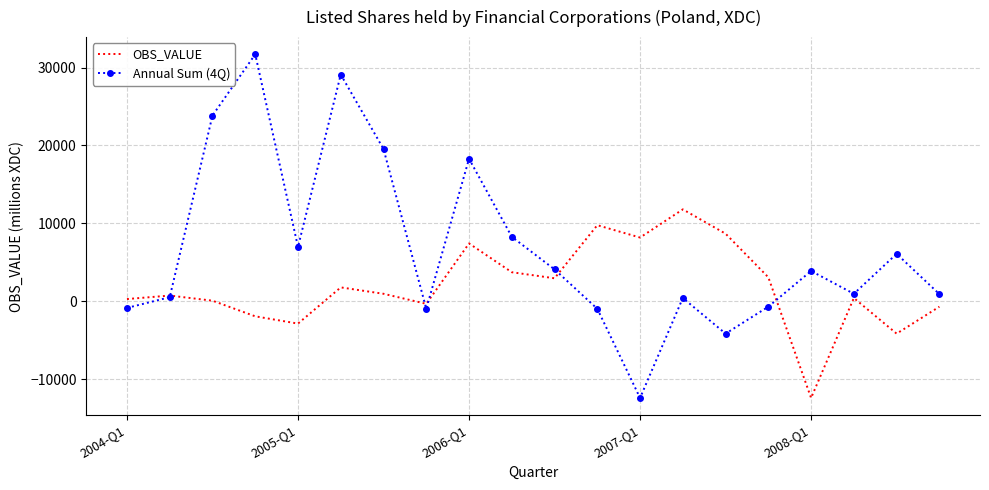

What is the minimum value for OBS_VALUE?

-12427.1